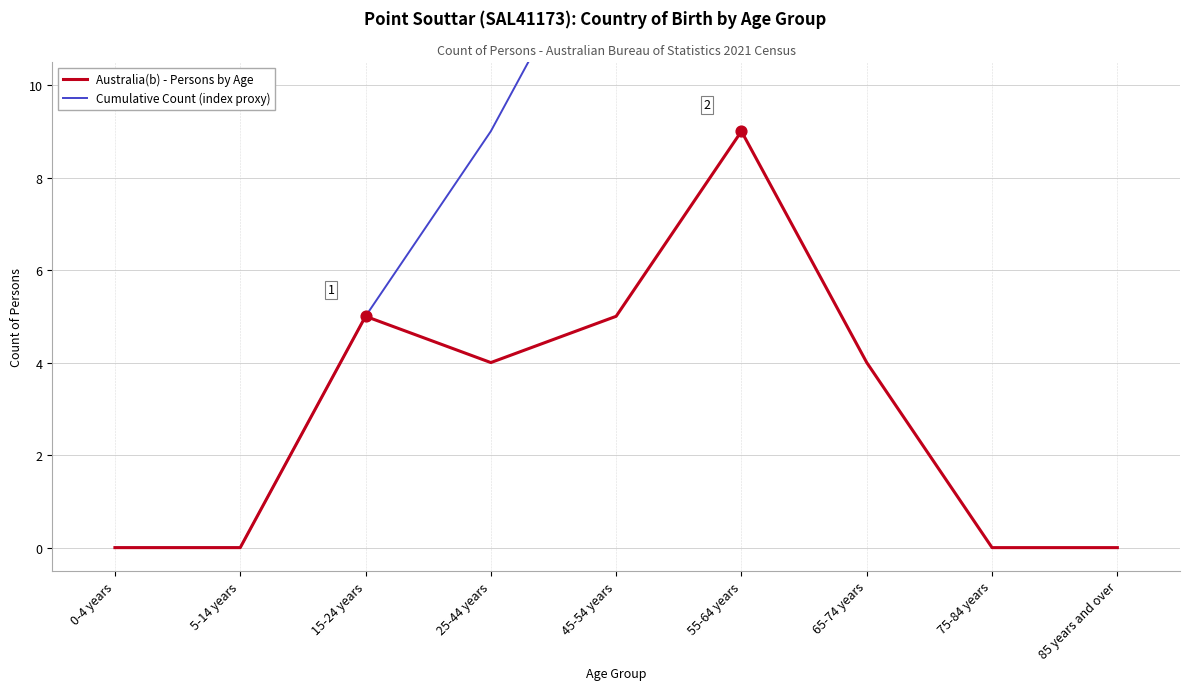

Is the value of Cumulative Count (index proxy) at 55-64 years greater than the value of Australia(b) - Persons by Age at 45-54 years?

Yes